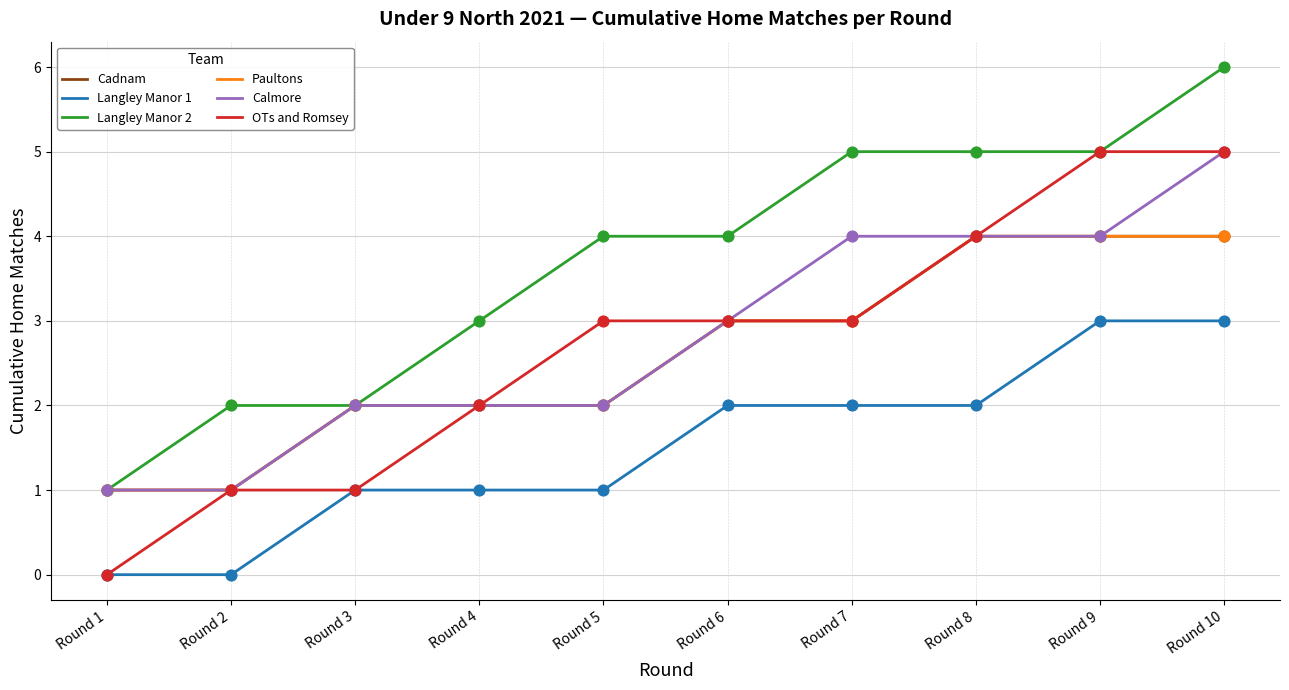

Which series has the largest total across all categories?

Langley Manor 2